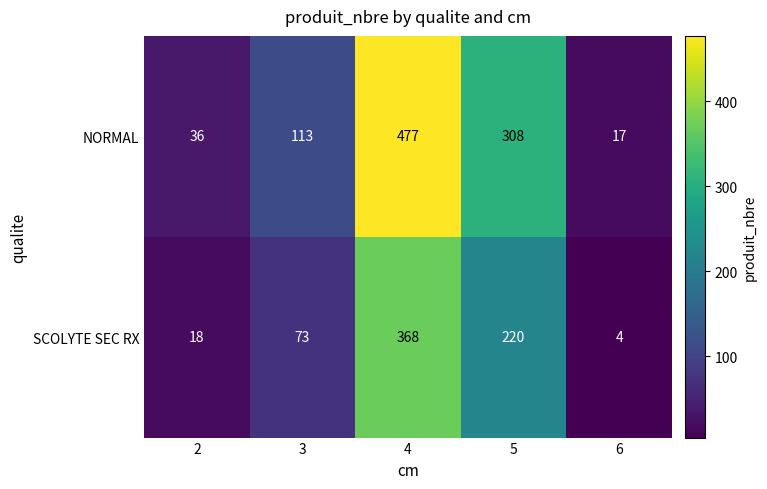

At which category is the sum across all series the highest?

4